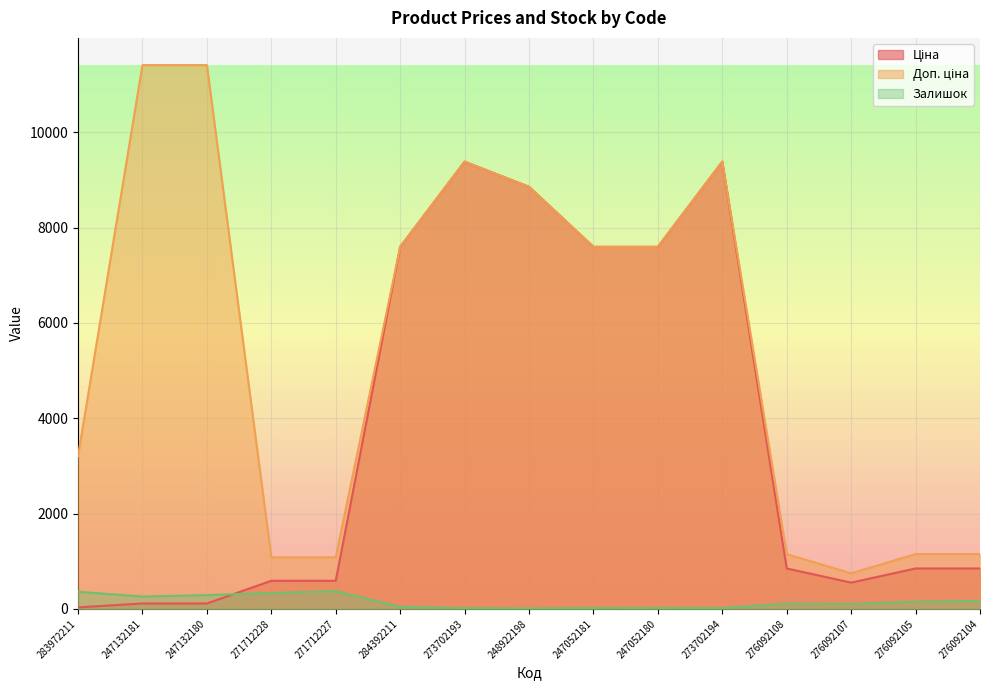

Is it true that Ціна equals 374.3 at 271712228?

False